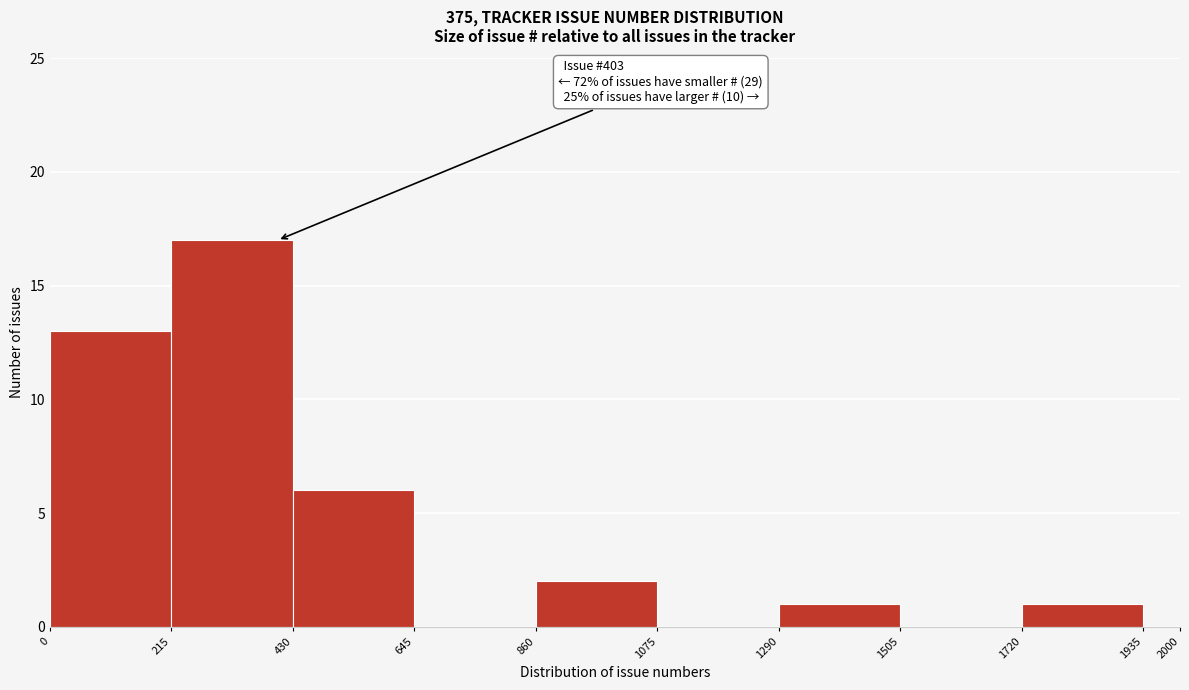

Which range on the x-axis has the tallest bar?

215 to 430